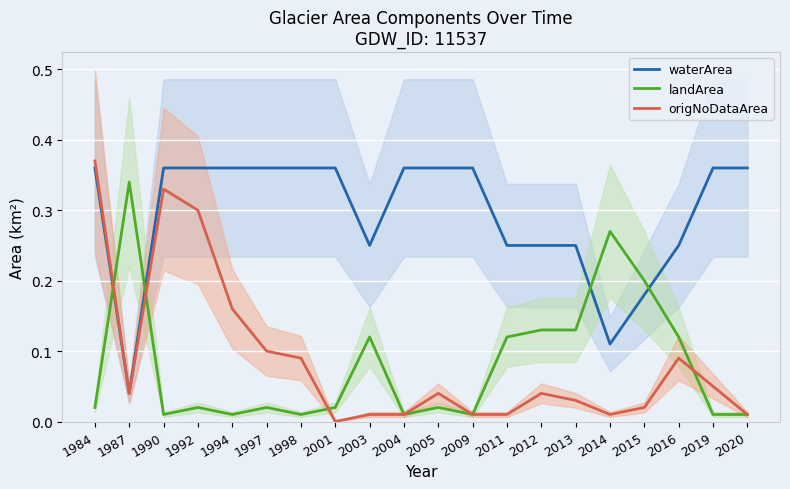

Which category has the lowest value in the origNoDataArea series?

2001